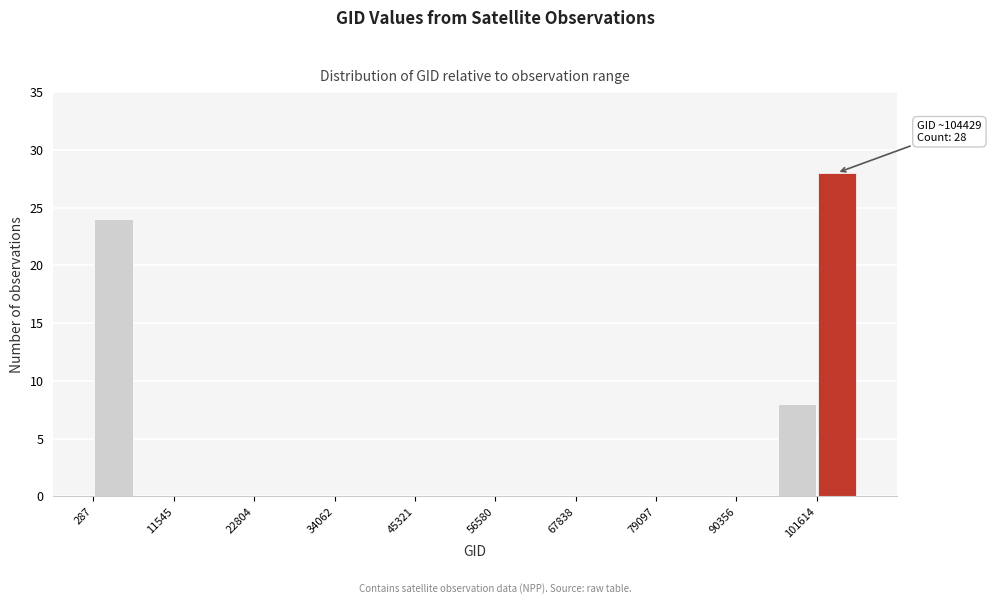

Read against the x-axis, roughly where is the centre of the tallest bar?

104000